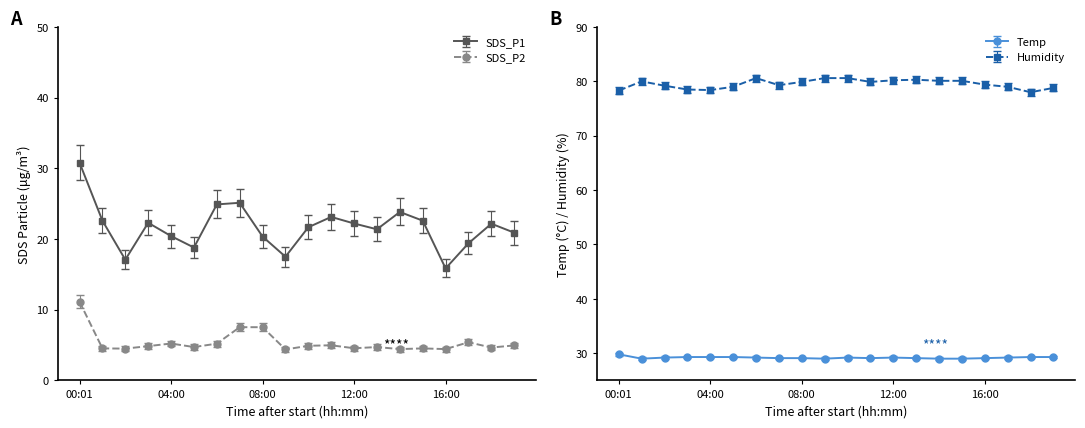

The value of Humidity at 03:00 is 78.5. True or false?

True